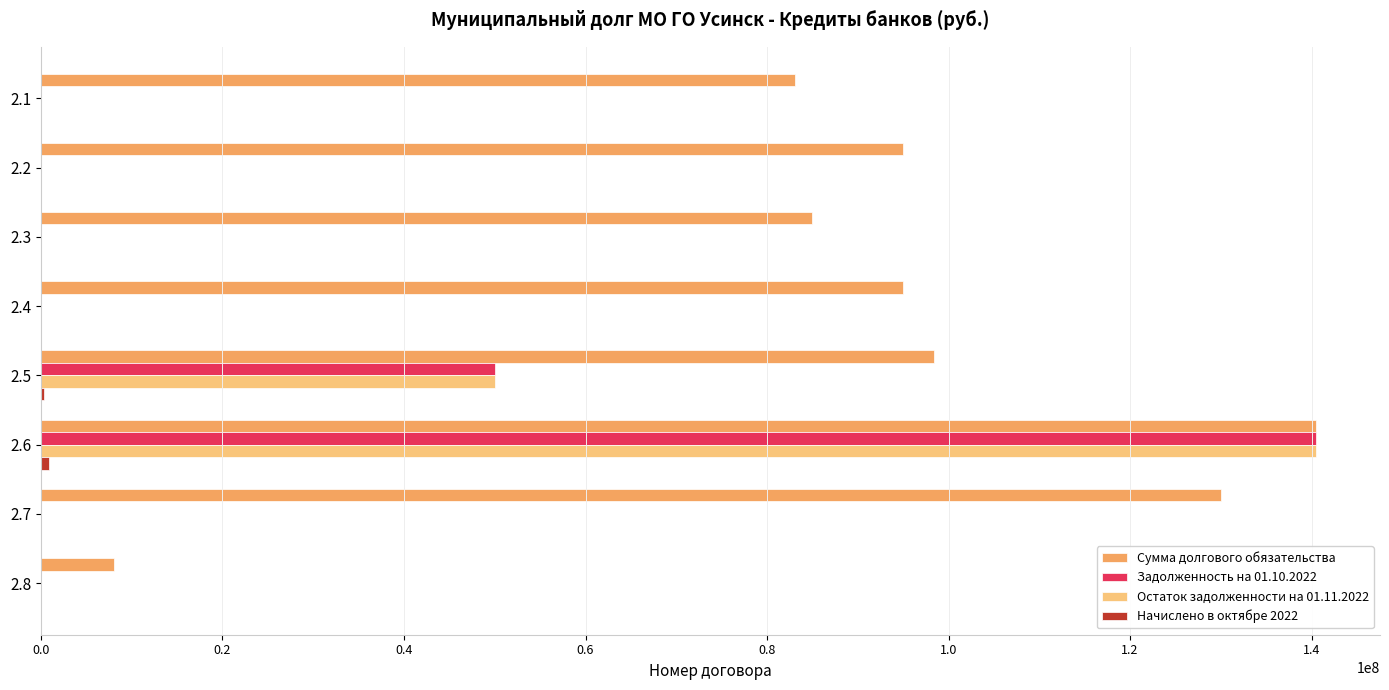

At which category is the sum across all series the highest?

2.6